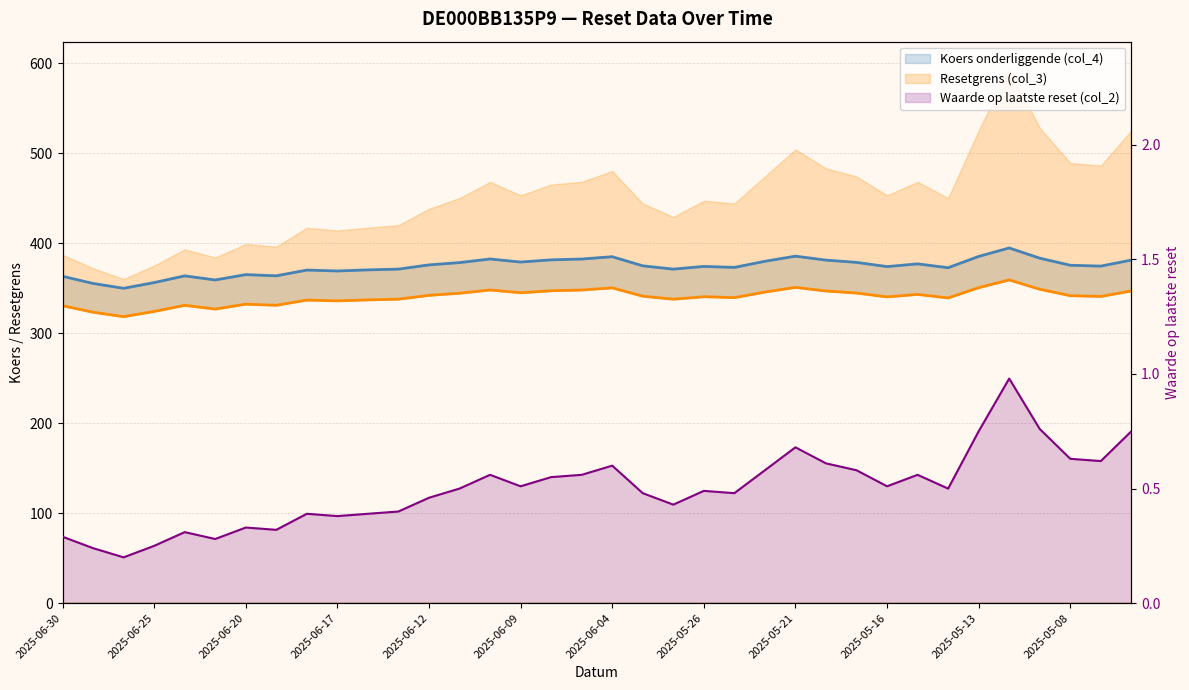

Reading right to left, what are all the values shown in this chart?

Resetgrens (col_3): 346.8	340.7	341.6	348.7	359.0	350.5	339.1	343.0	340.2	344.5	346.8	350.8	345.6	339.4	340.4	337.7	341.0	350.2	347.8	347.0	344.8	347.9	344.3	341.9	337.7	336.9	335.8	336.7	330.9	332.1	326.7	330.8	324.1	318.3	323.2	330.4
Koers onderliggende (col_4): 381.1	374.4	375.4	383.2	394.6	385.1	372.6	376.9	373.9	378.6	381.1	385.4	379.8	372.9	374.1	371.1	374.7	384.9	382.2	381.4	378.9	382.3	378.3	375.8	371.1	370.2	369.0	370.0	363.6	364.9	359.0	363.6	356.1	349.8	355.1	363.1
Waarde op laatste reset (col_2): 0.8	0.6	0.6	0.8	1.0	0.8	0.5	0.6	0.5	0.6	0.6	0.7	0.6	0.5	0.5	0.4	0.5	0.6	0.6	0.6	0.5	0.6	0.5	0.5	0.4	0.4	0.4	0.4	0.3	0.3	0.3	0.3	0.2	0.2	0.2	0.3